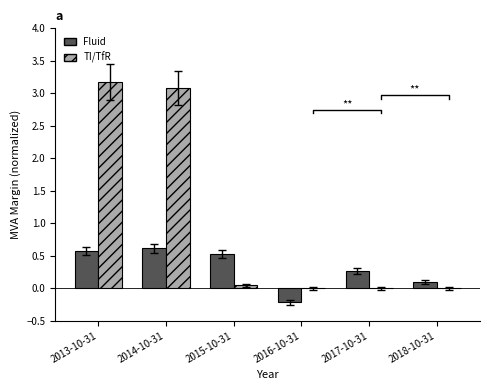

Where is Fluid nearest to the value 0?

2018-10-31